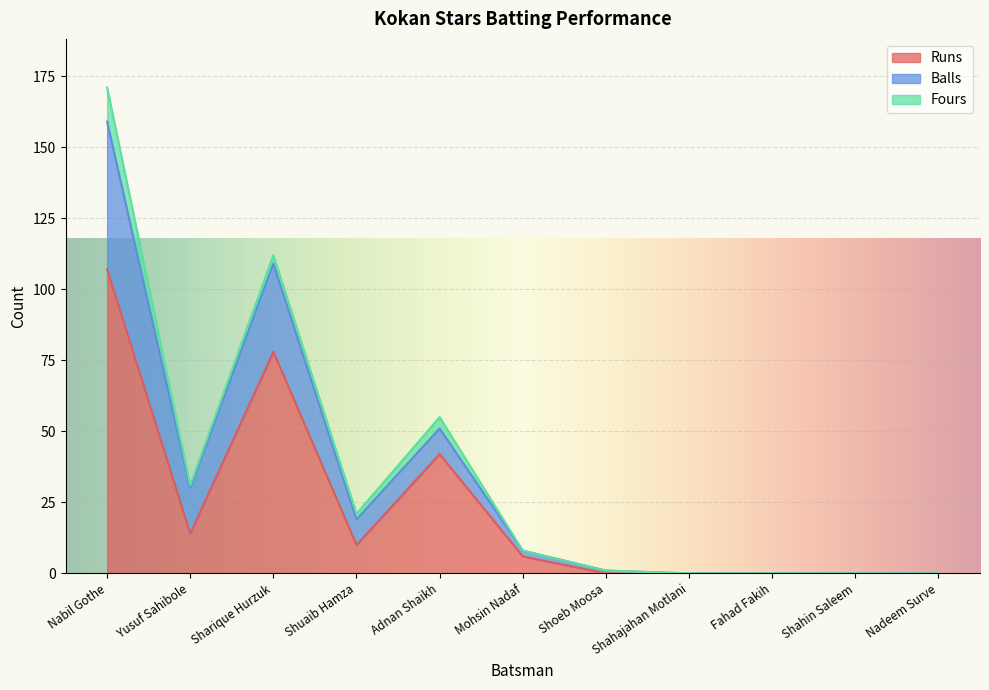

Is it true that Fours equals 3 at Shuaib Hamza?

False